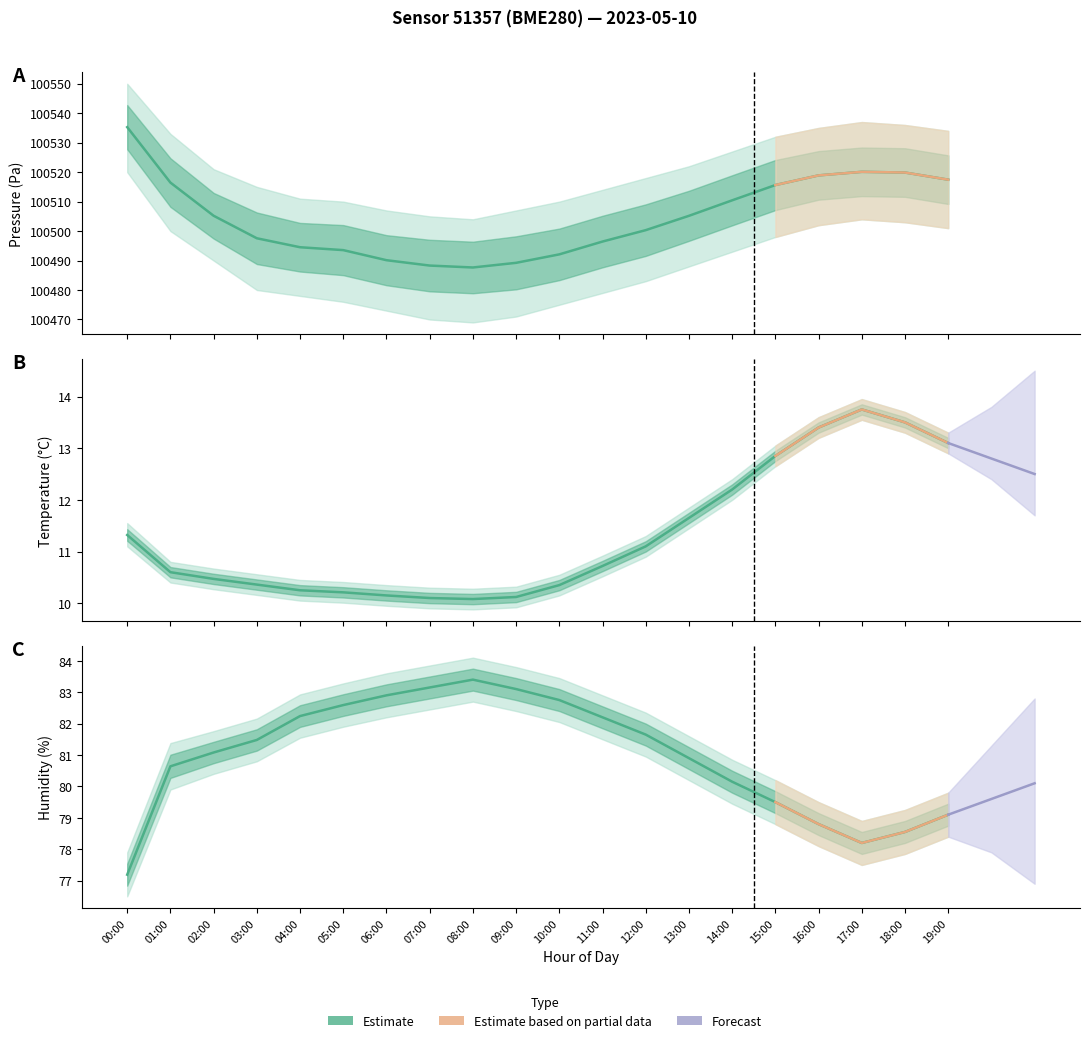

True or false: temperature has a value of 10.7 at 11:00.

True